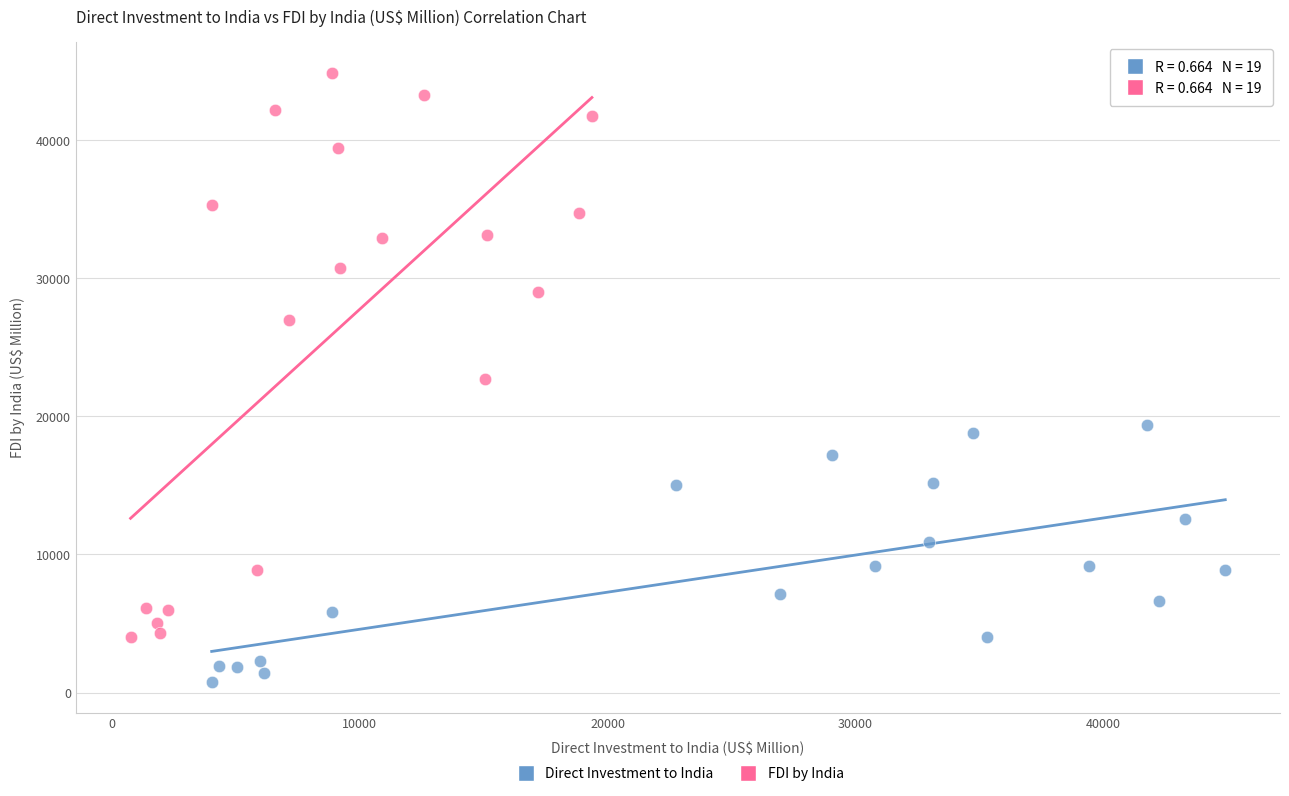

Which series contains the lowest Y value?

Direct Investment to India